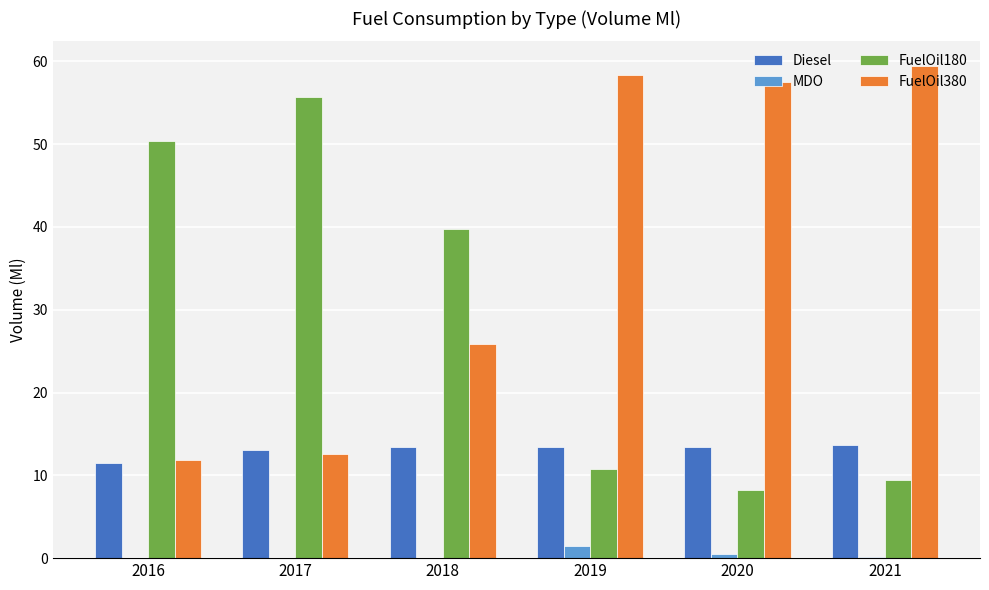

Which series has the largest total across all categories?

FuelOil380